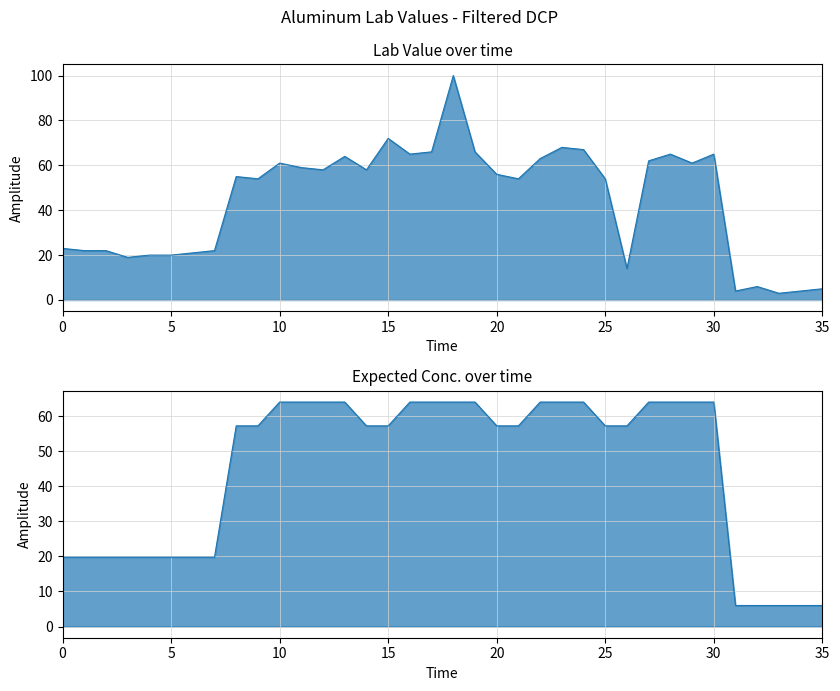

What is the lowest value of the Lab Value series?

3.0